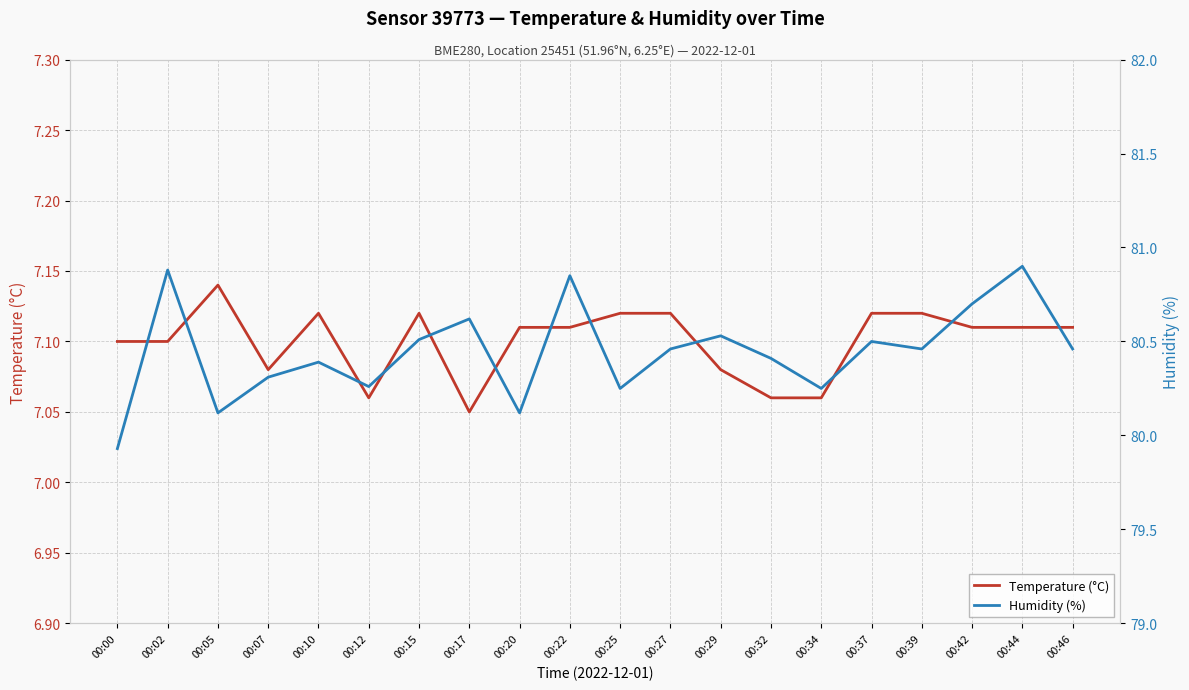

At which category is the sum across all series the highest?

00:44